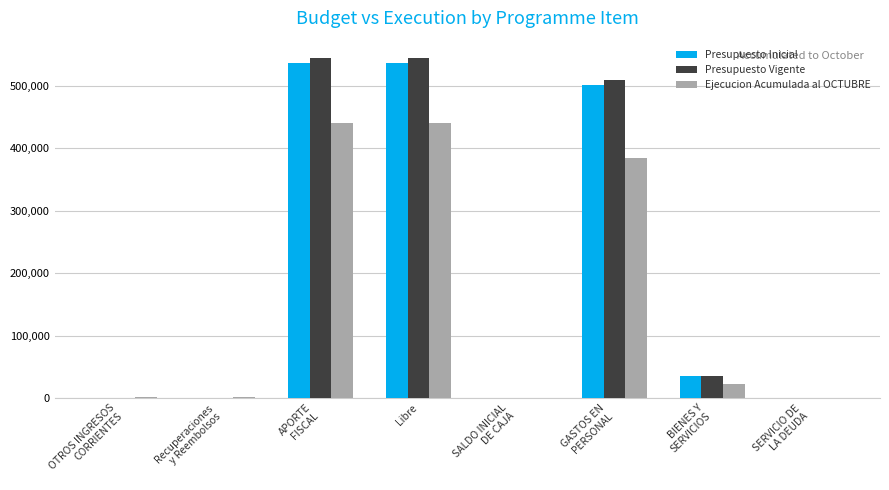

The value of Presupuesto Vigente at SALDO INICIAL
DE CAJA is 10. True or false?

True